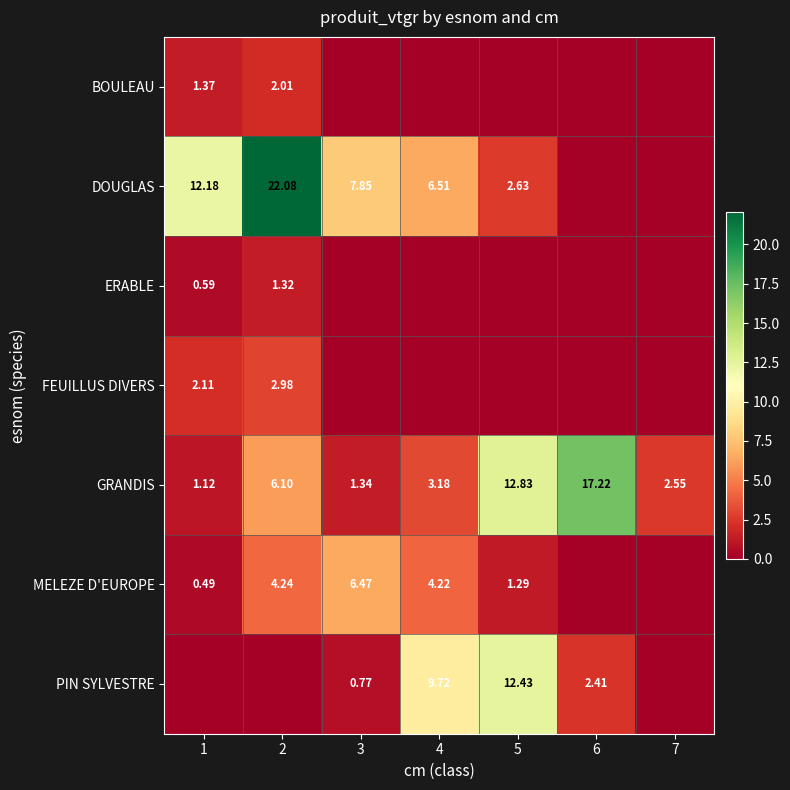

List the labels in order of GRANDIS value, largest first.

6, 5, 2, 4, 7, 3, 1